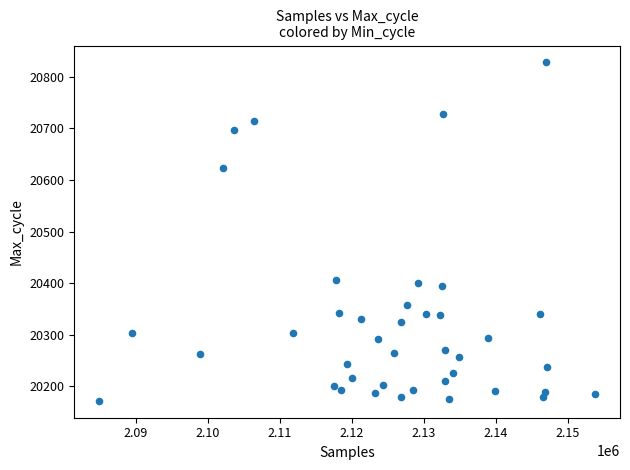

What is the range of Y values (max minus min)?

656